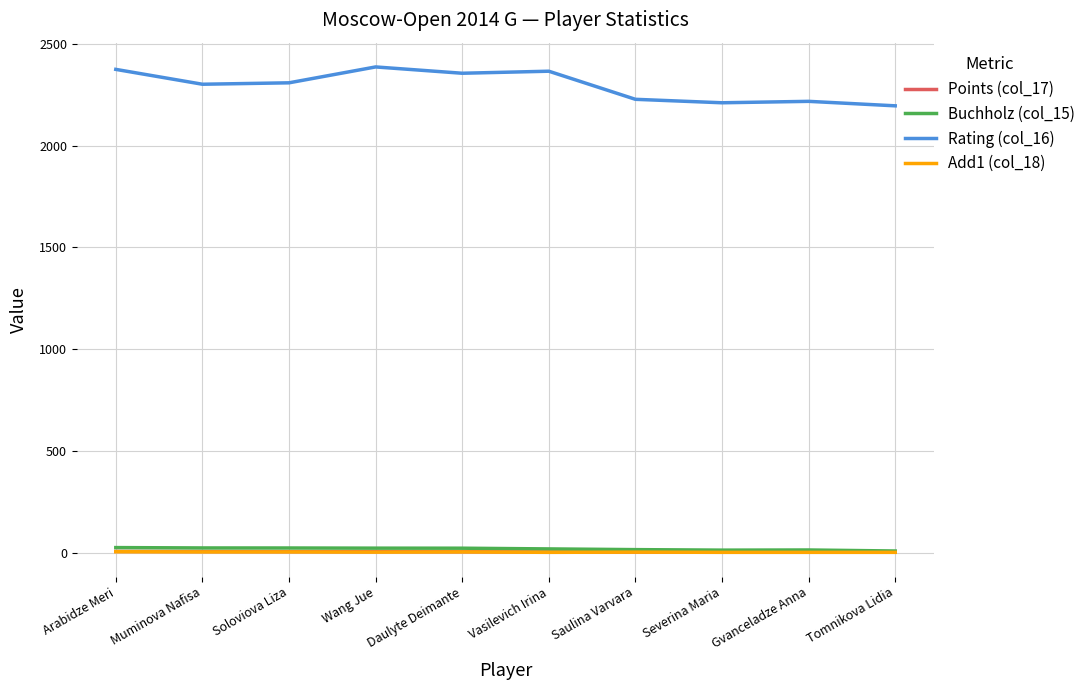

What is the sum of the Buchholz (col_15) values at Wang Jue and Daulyte Deimante?

44.8